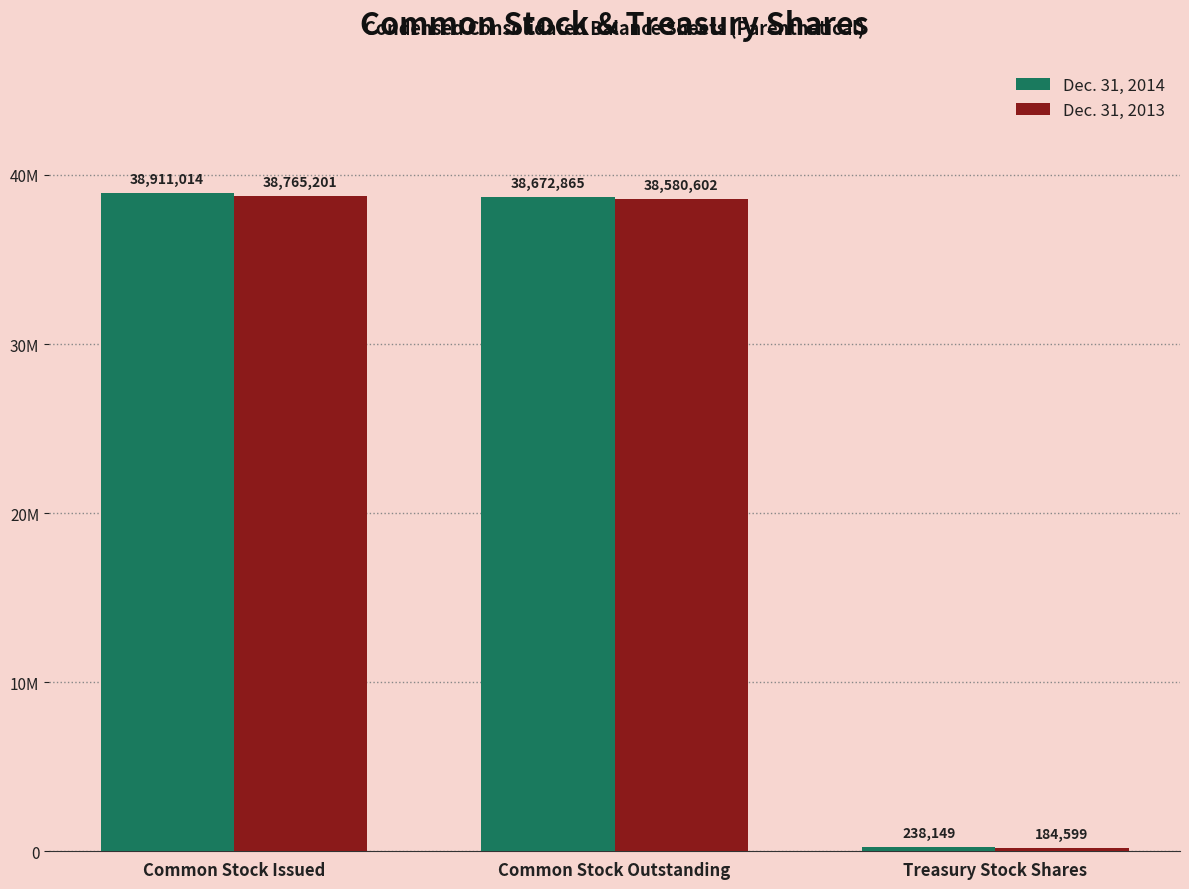

What is the minimum value for Dec. 31, 2014?

238149